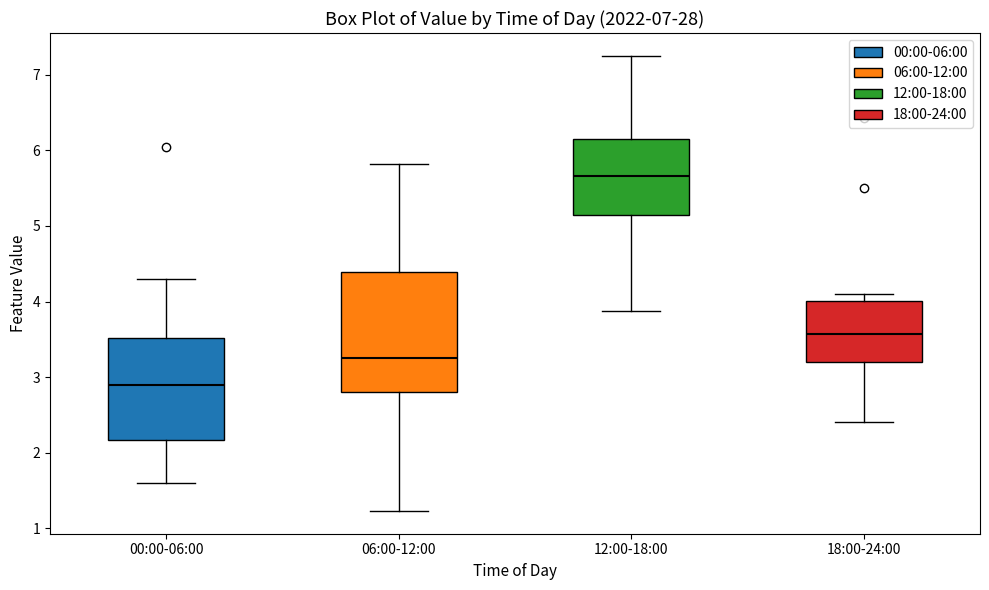

Where is the lower edge of the box for 18:00-24:00 on the y-axis? The values are not printed on the chart, so give them approximately, as read against the axis.

3.2